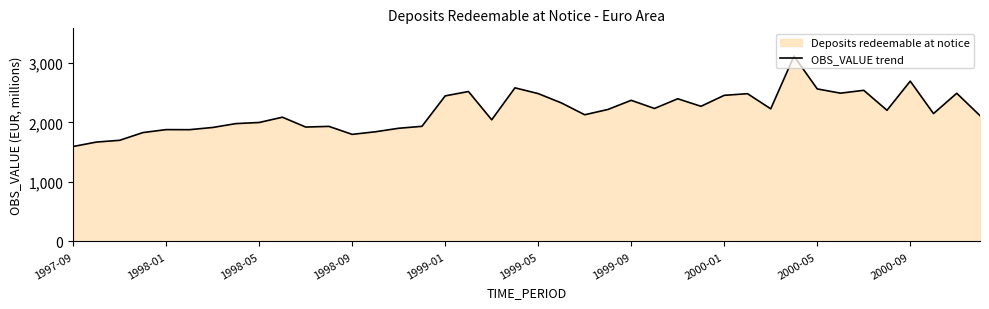

What value does the data have at 33?

2488.8